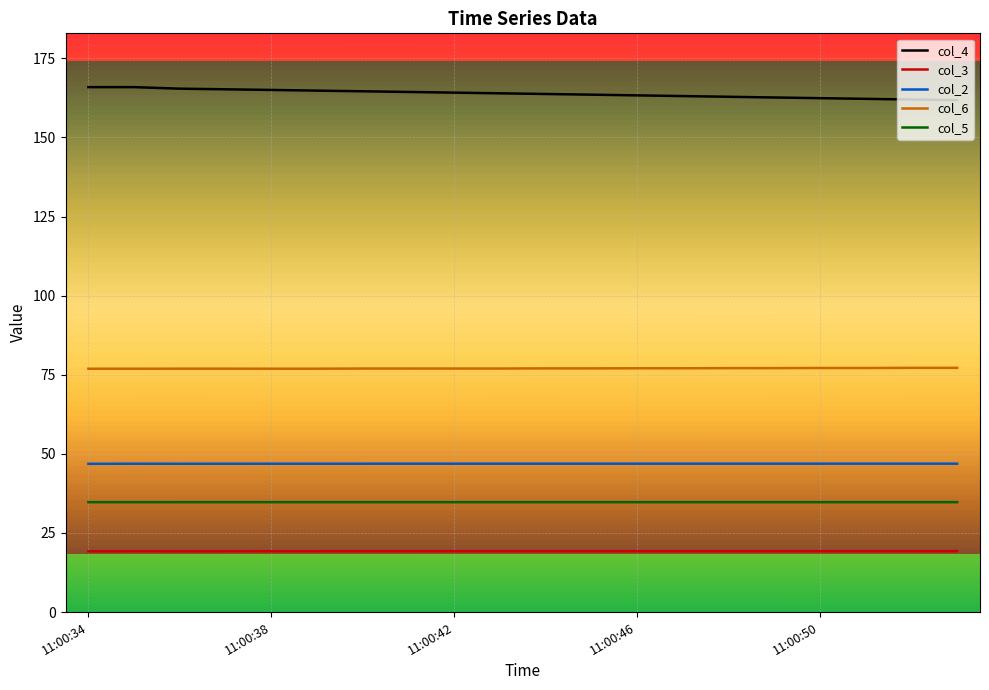

Which series has the largest total across all categories?

col_4